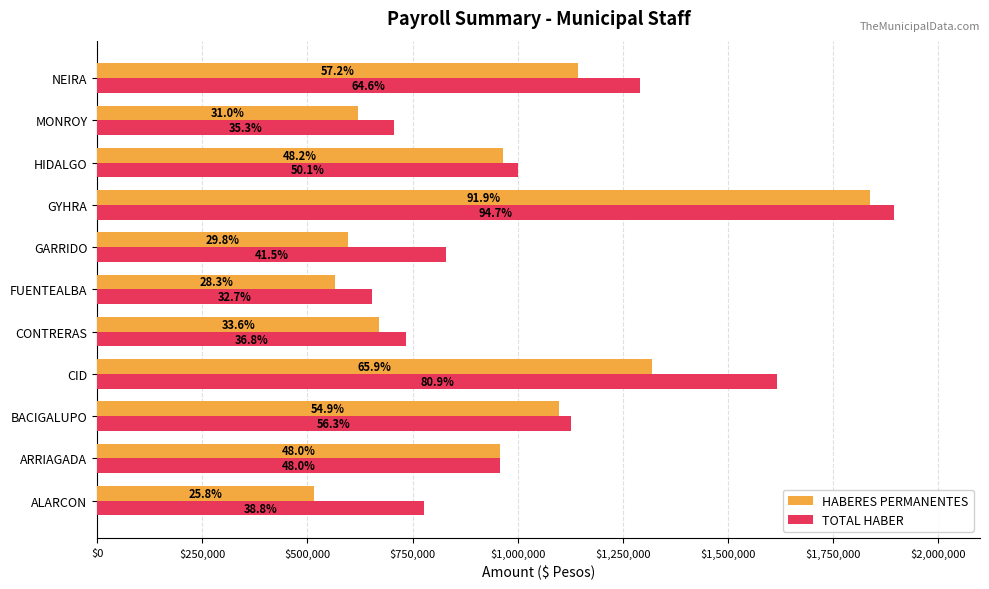

What are all the series names shown in the legend?

HABERES PERMANENTES, TOTAL HABER